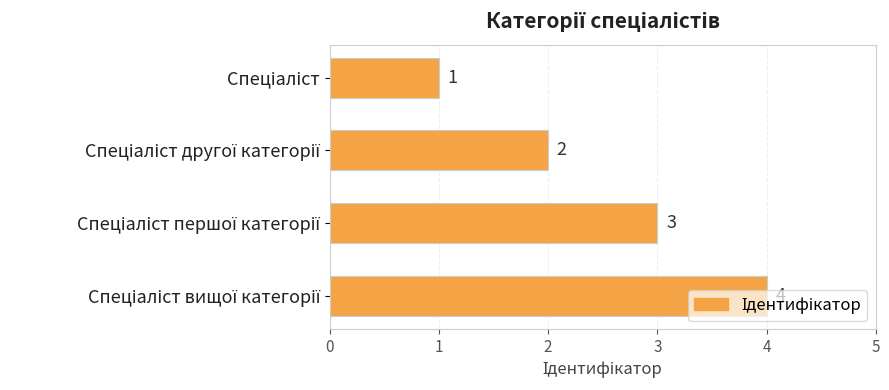

What is the sum of all values?

10